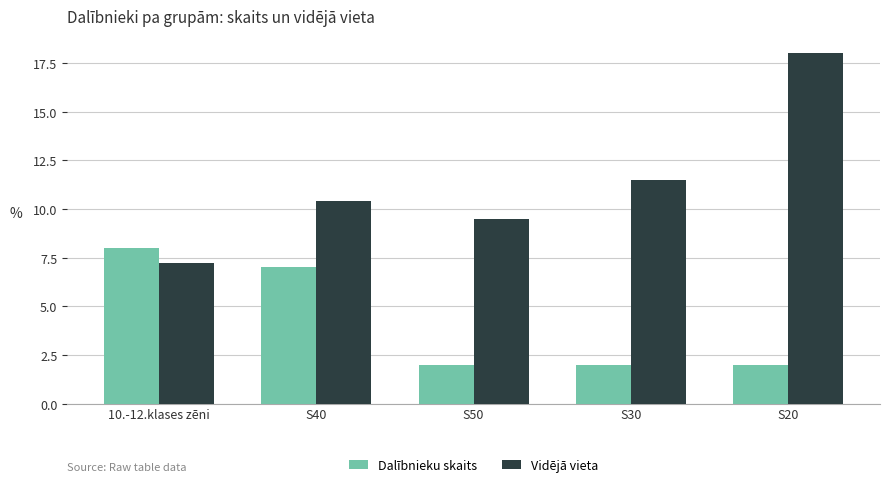

What is the smallest value displayed?

2.0